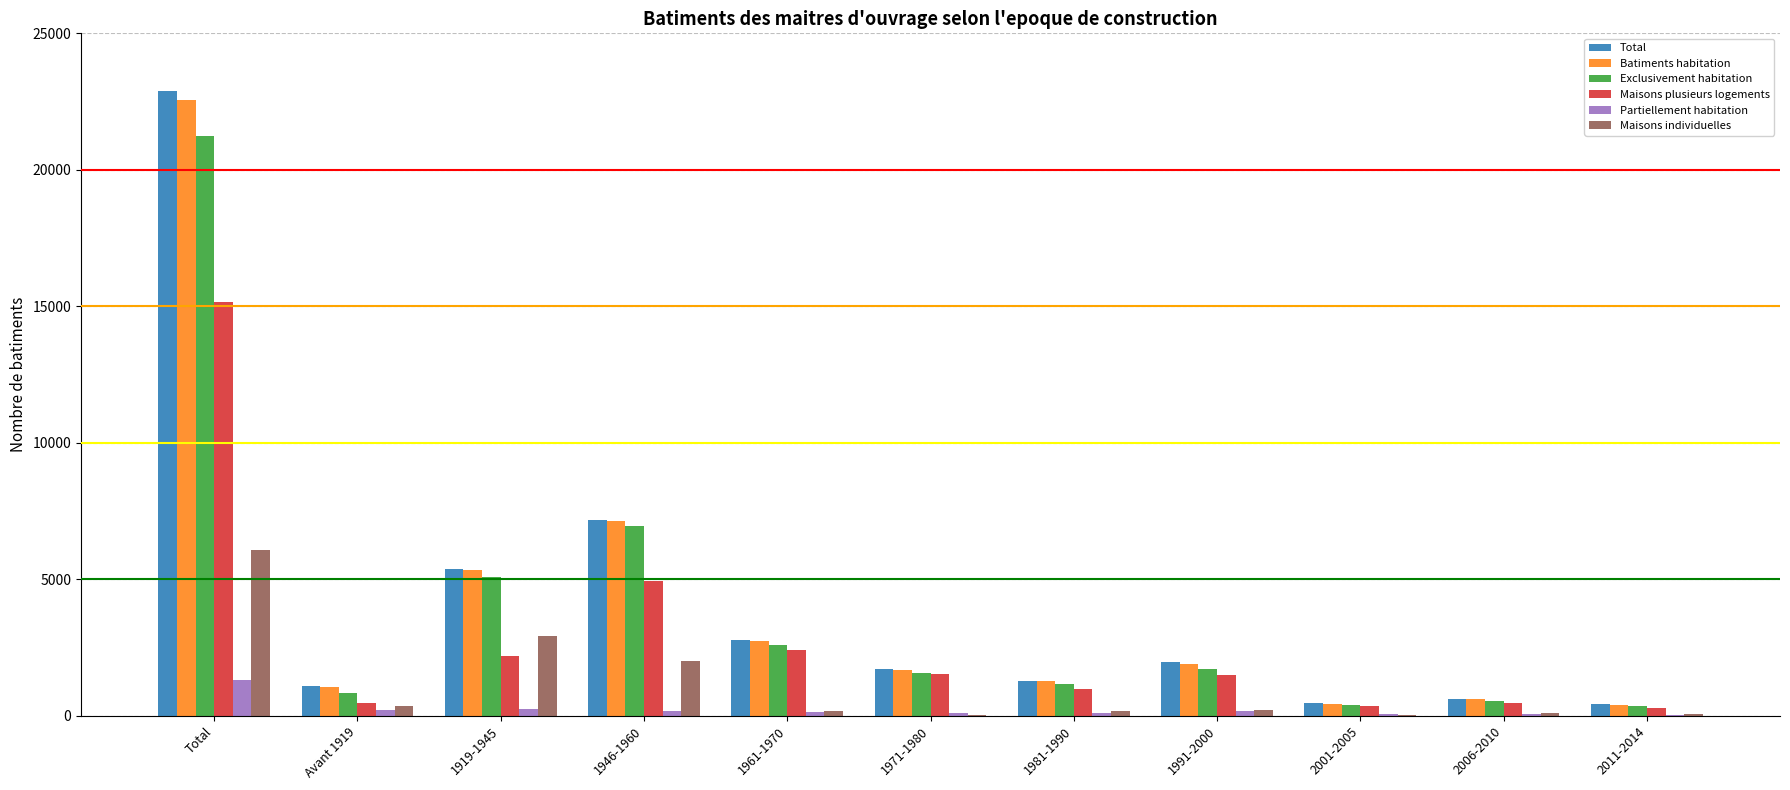

Does the chart contain stacked bars?

No